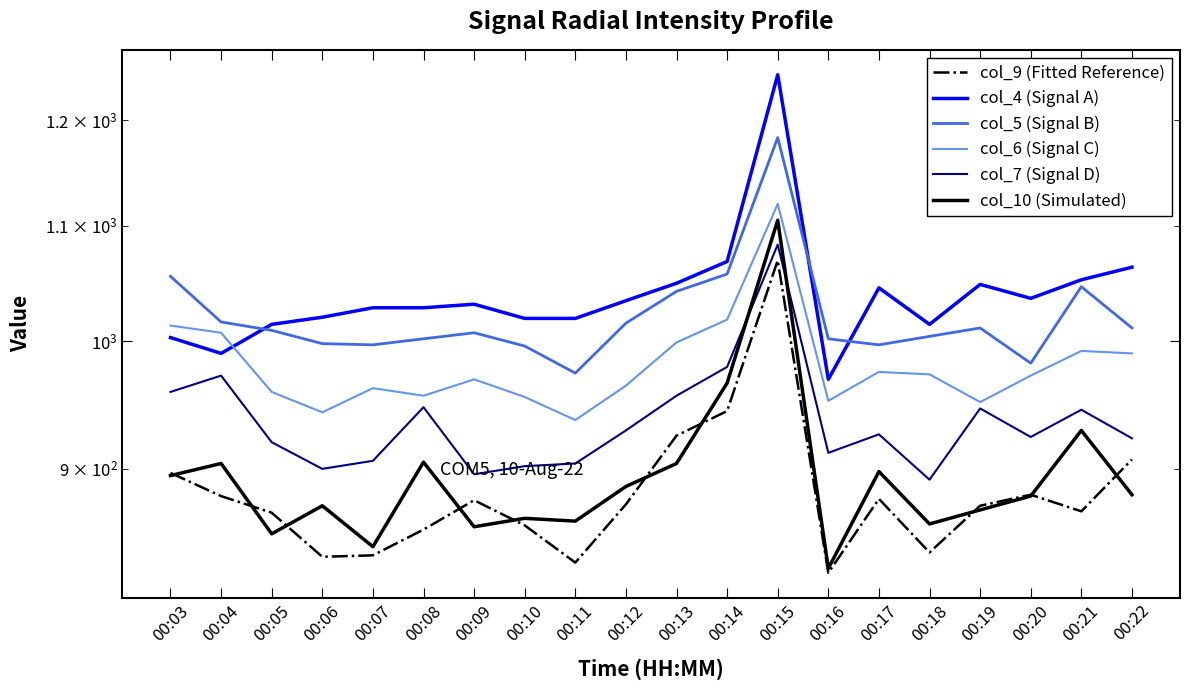

What is the total value across all series at 00:20?

5675